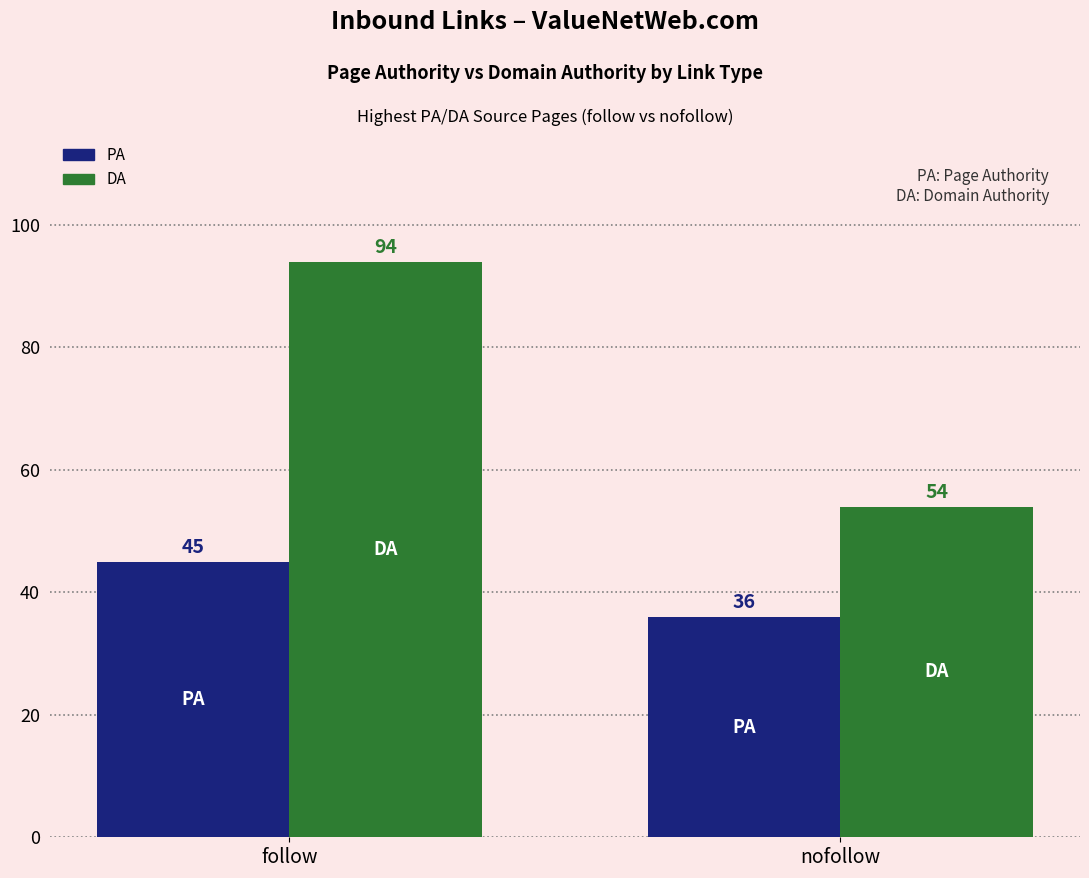

True or false: PA has a value of 48 at nofollow.

False